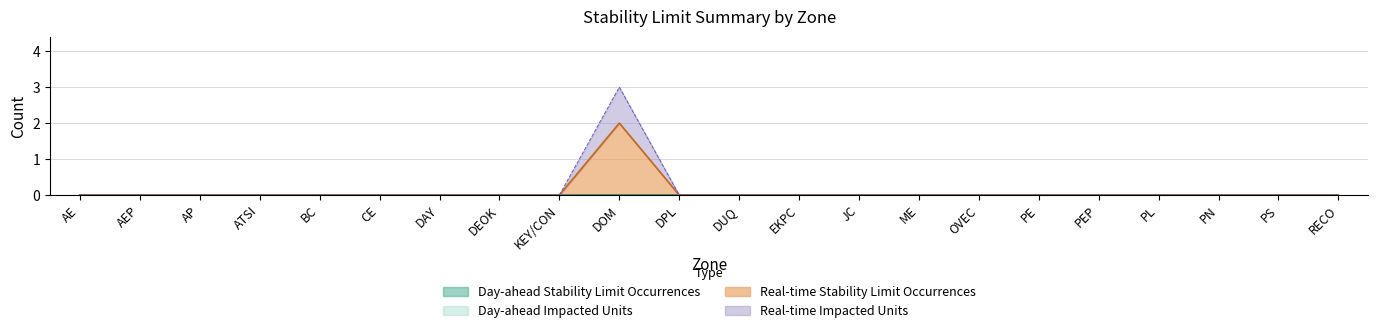

Which series has the widest spread of values?

Real-time Impacted Units